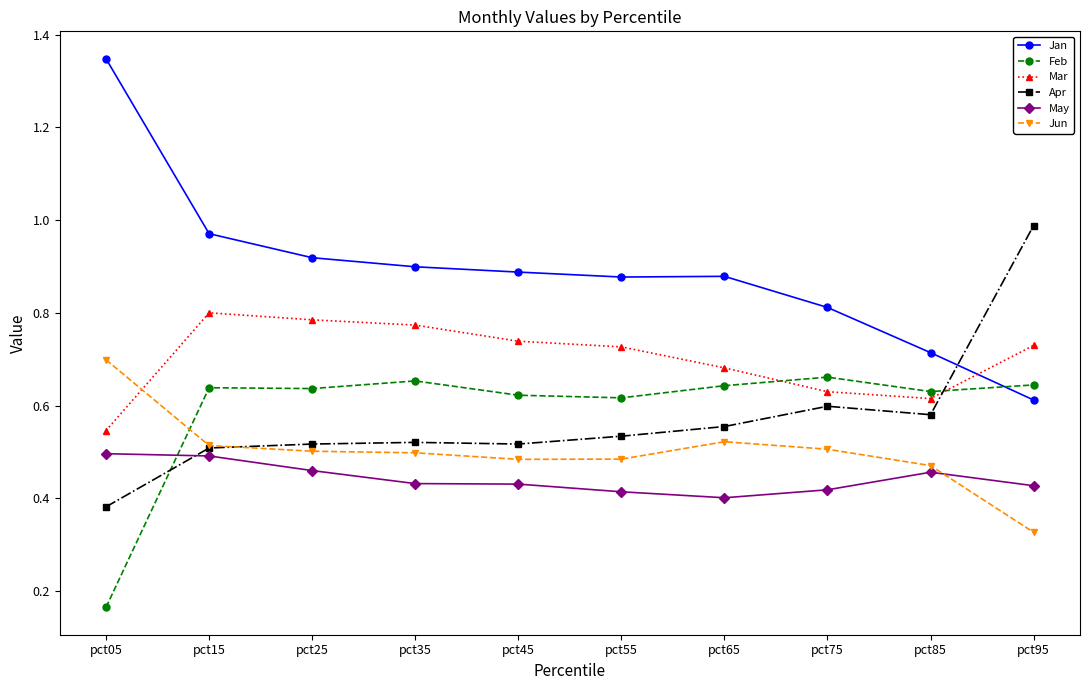

Which series has the widest spread of values?

Jan